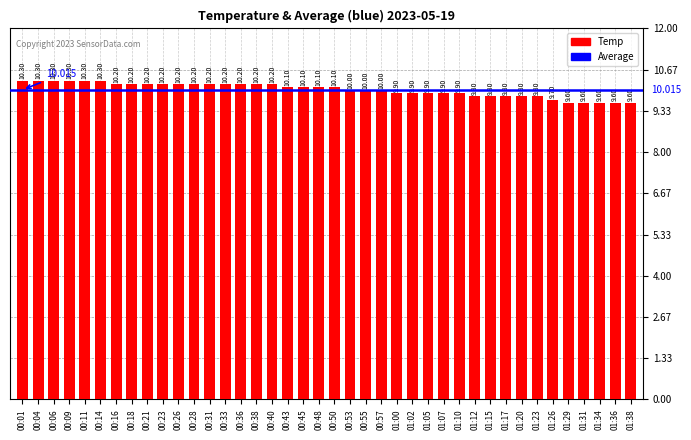

Which has a higher value, 00:14 or 01:17?

00:14